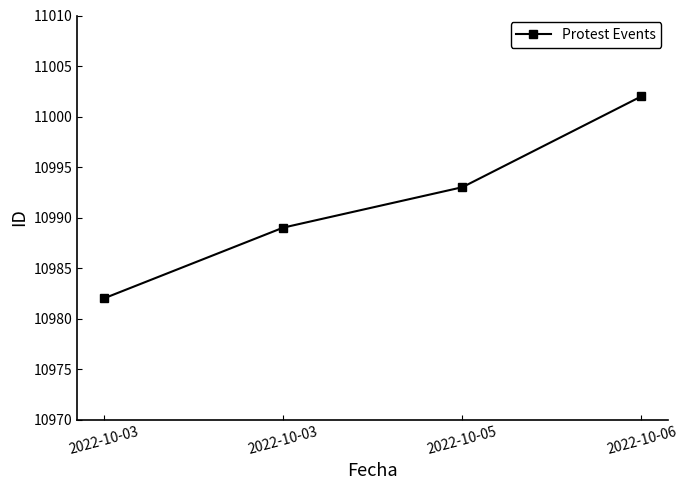

What is the difference between the values at 2022-10-06 and 2022-10-03?

20